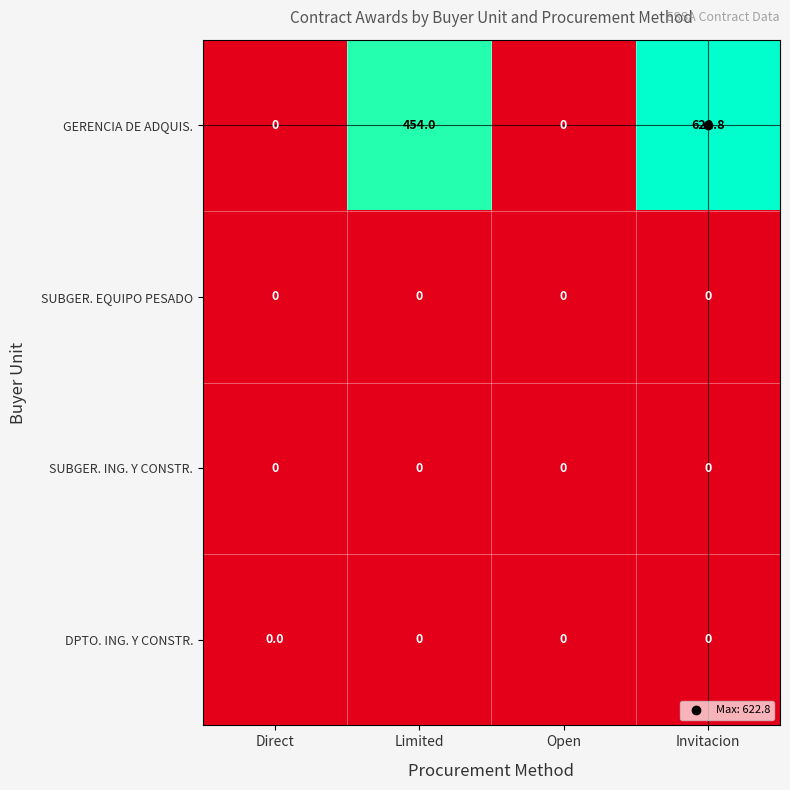

The value of SUBGER. ING. Y CONSTR. at Direct is 0.0. True or false?

True